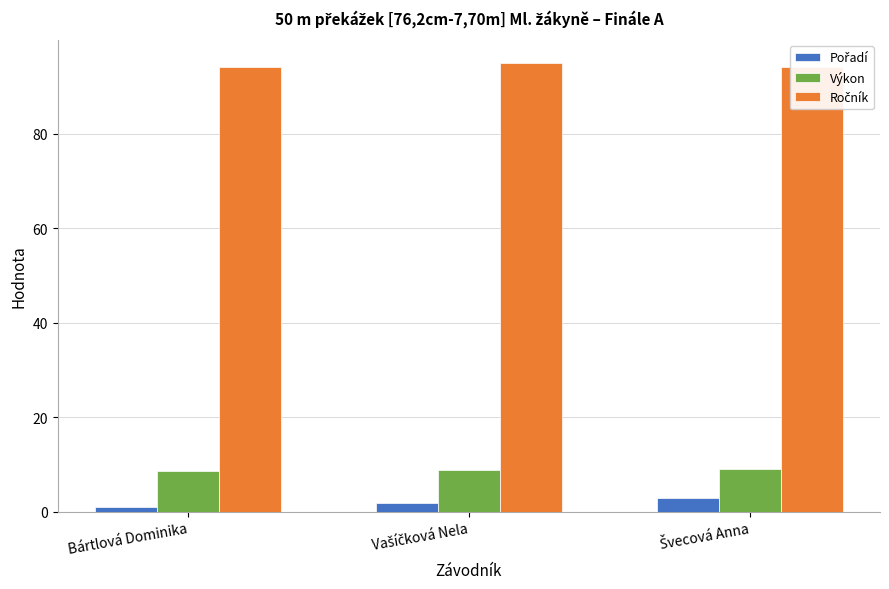

Where is Pořadí nearest to the value 2?

Vašíčková Nela